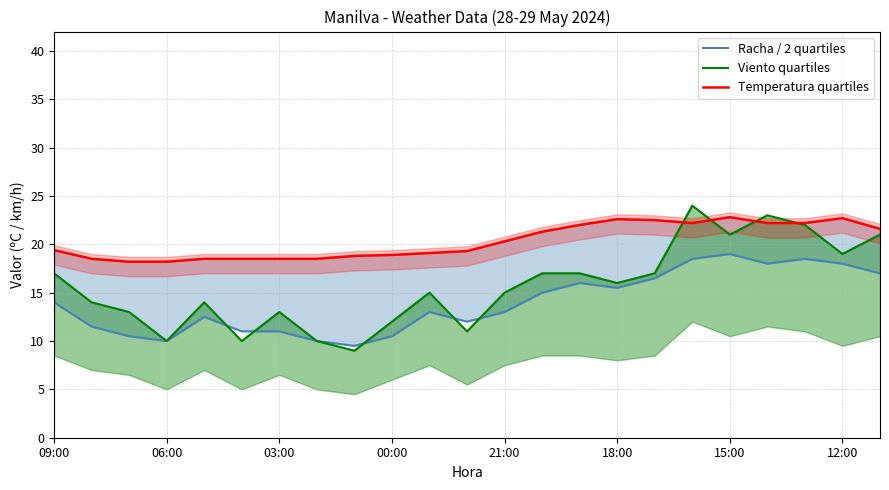

How many interior local valleys does the Viento quartiles series have?

7